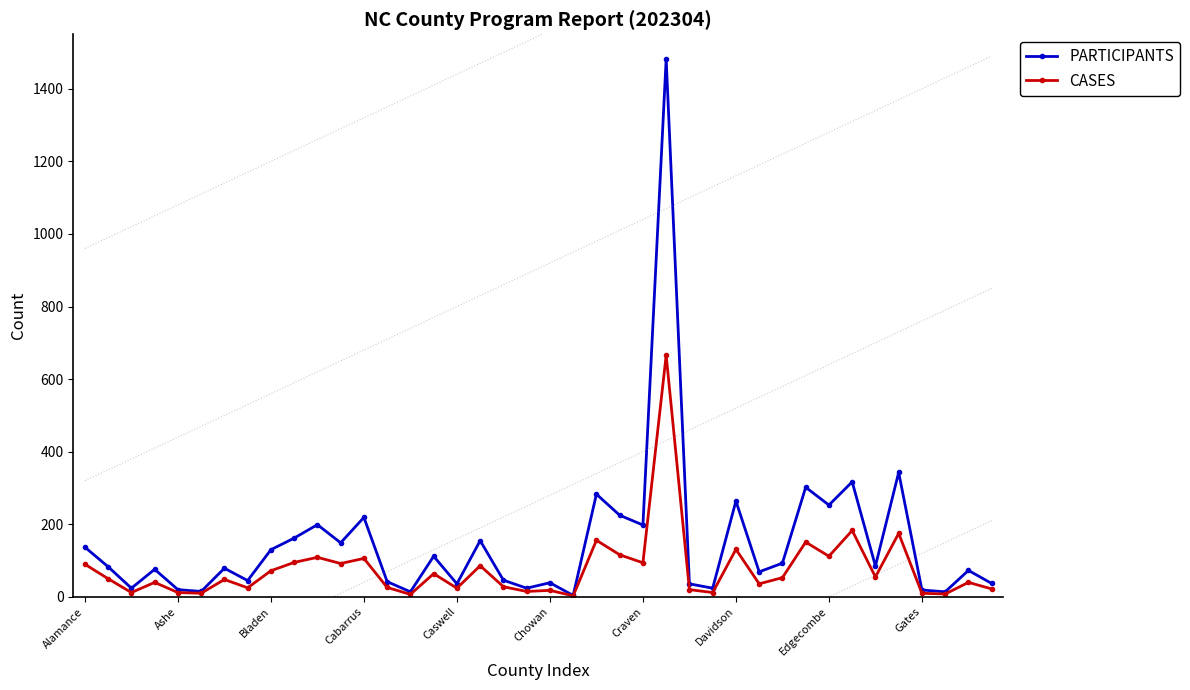

What is the sum of all CASES values?

3072